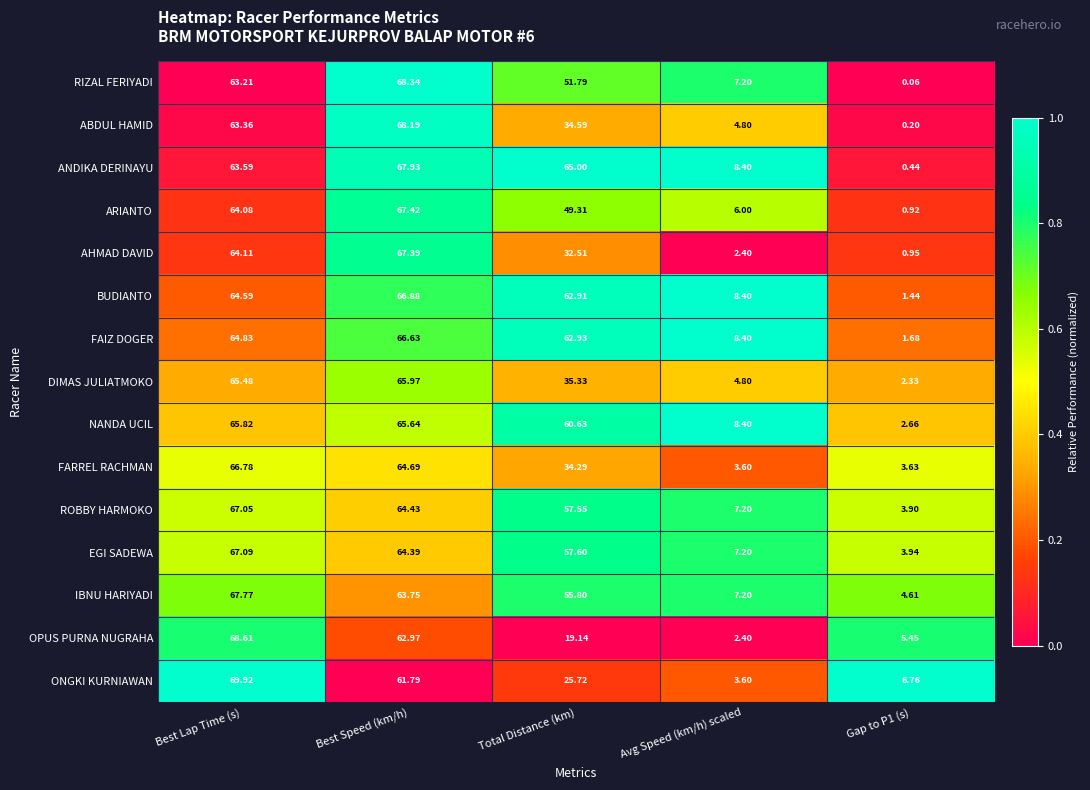

Where does the FARREL RACHMAN series first go above 34?

Best Lap Time (s)